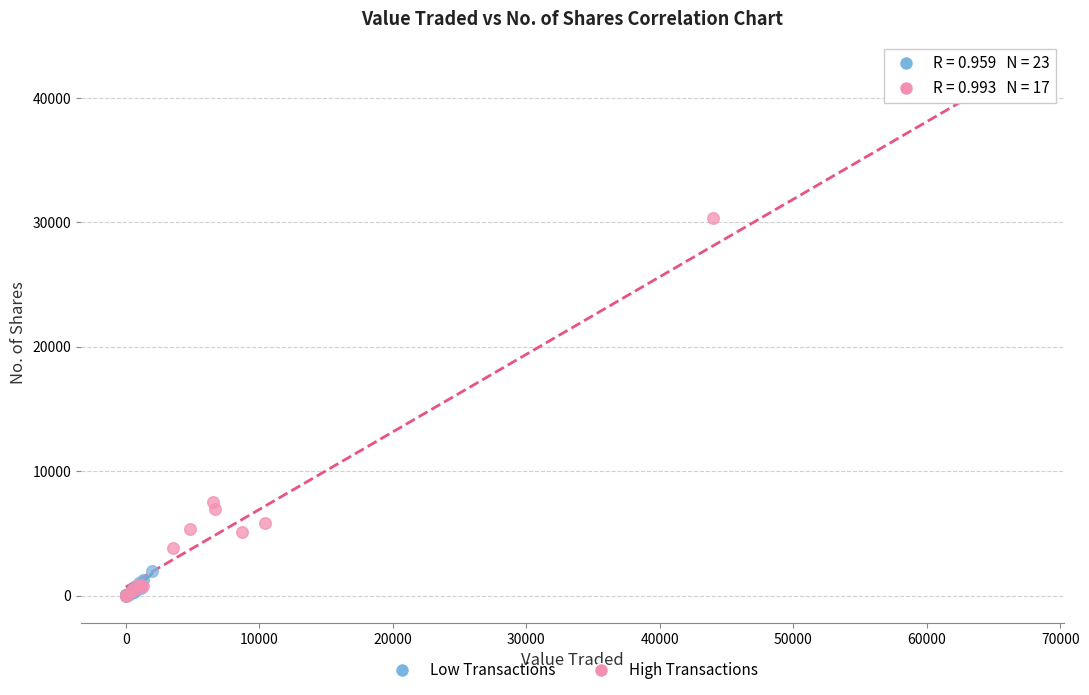

Which series has the widest spread of Y values?

High Transactions